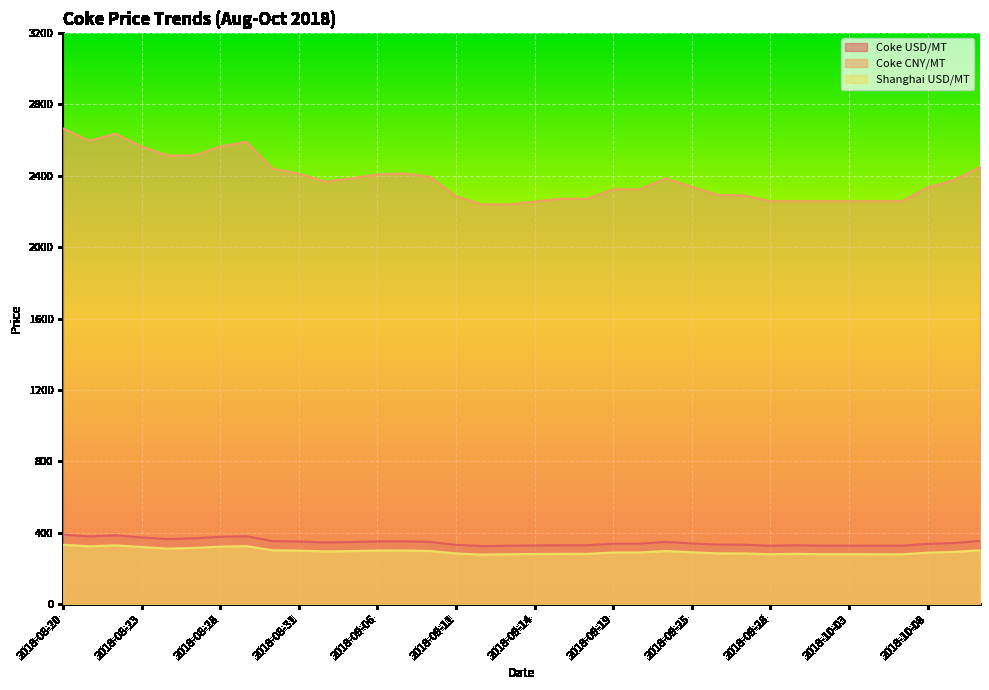

What is the spread (max minus min) of values at 2018-09-06?

2106.3